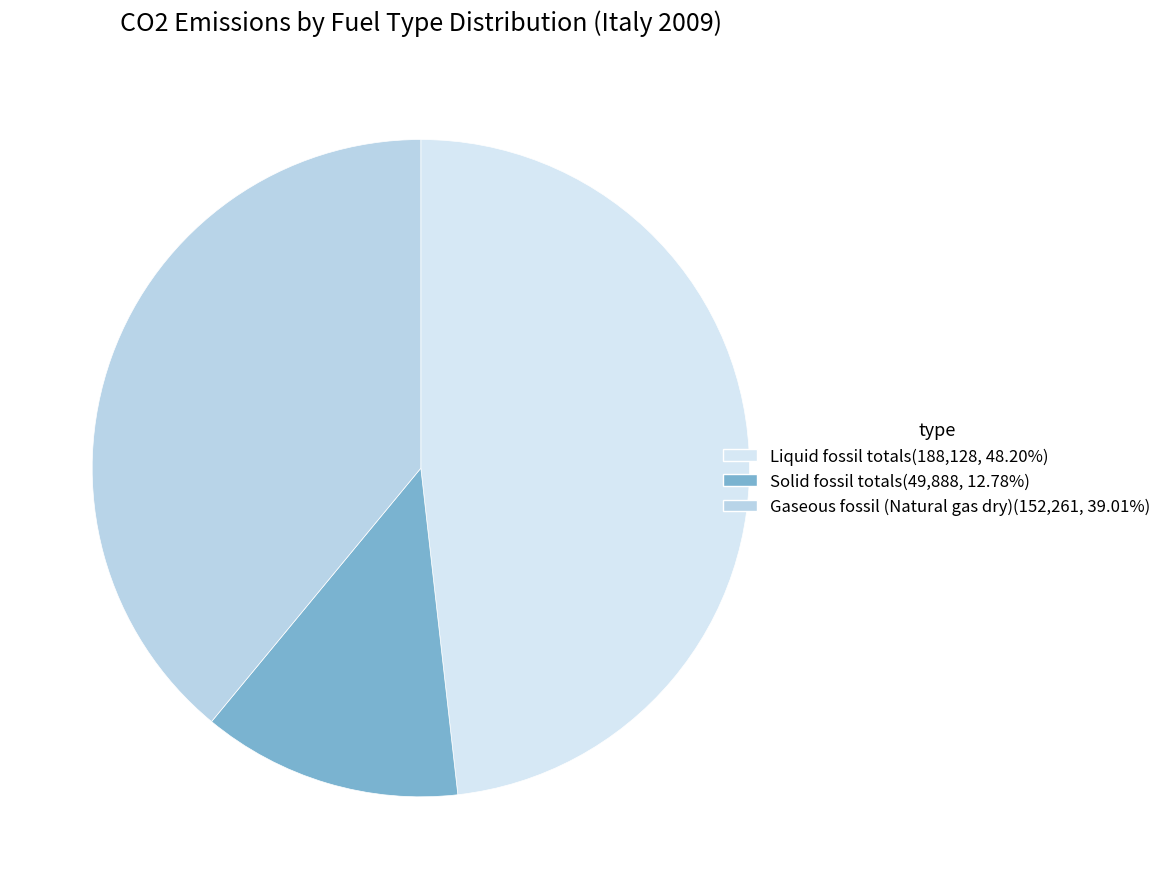

Which category has the biggest portion of the pie?

Liquid fossil totals